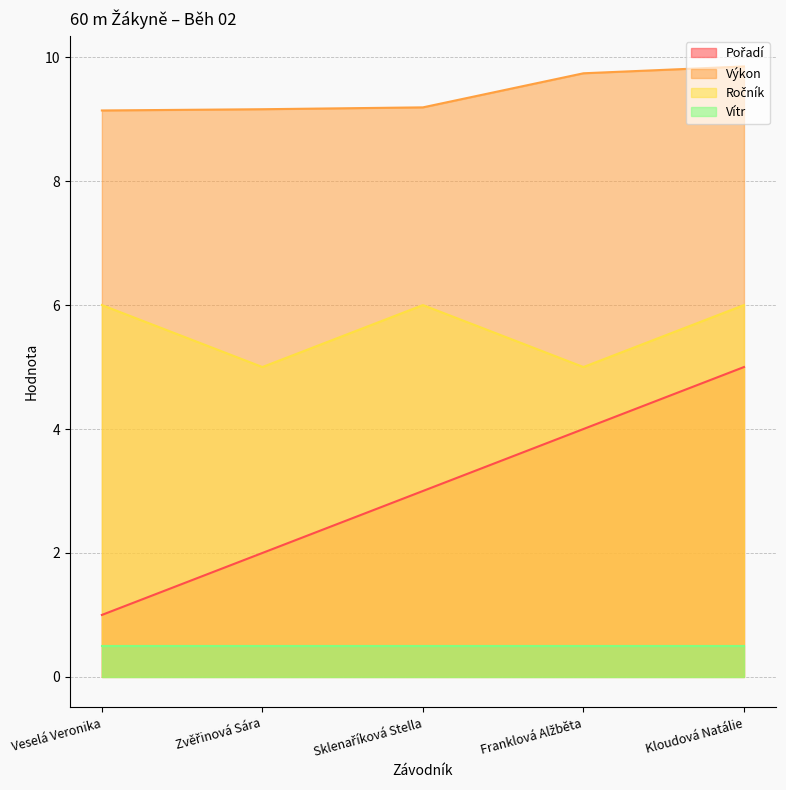

Which category has the lowest value in the Výkon series?

Veselá Veronika